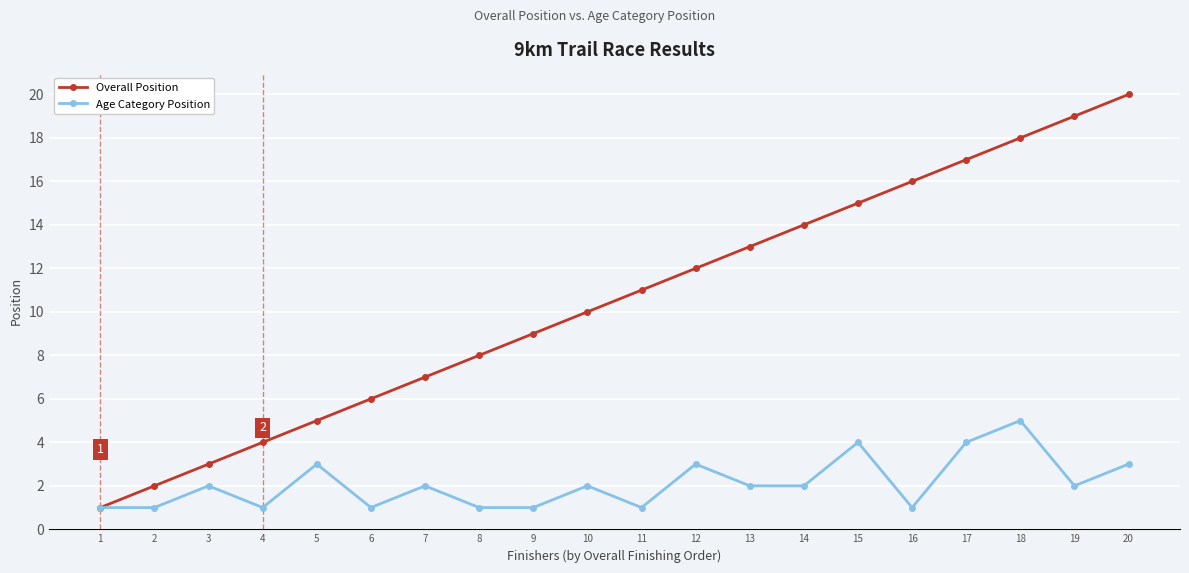

Which series has the largest total across all categories?

Overall Position